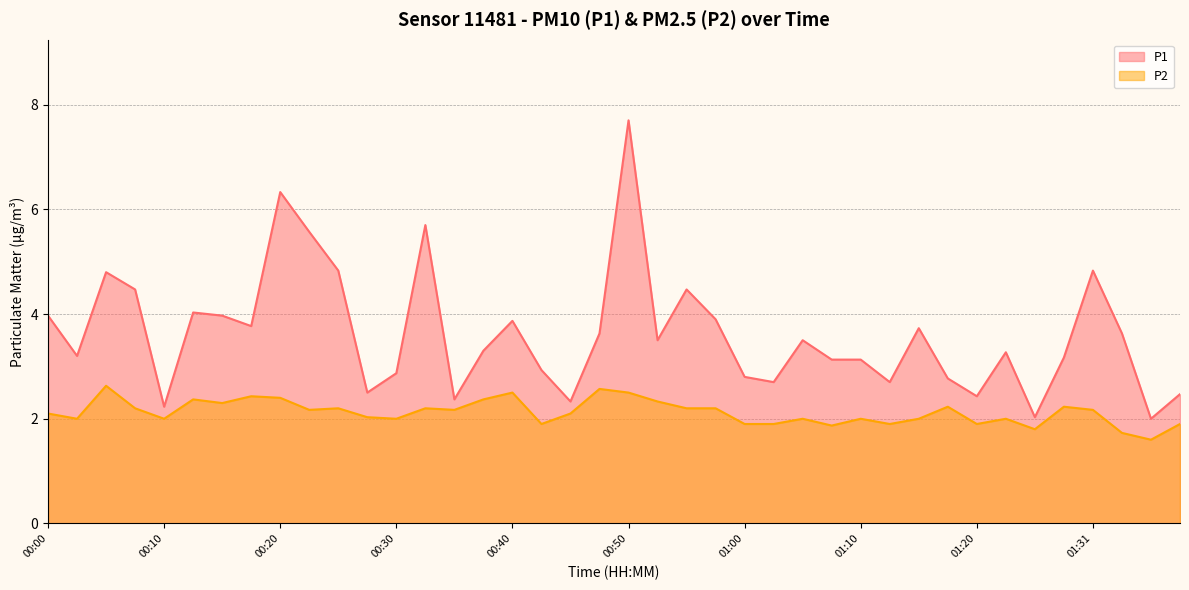

Which has a higher value, 01:33 or 01:23?

01:33